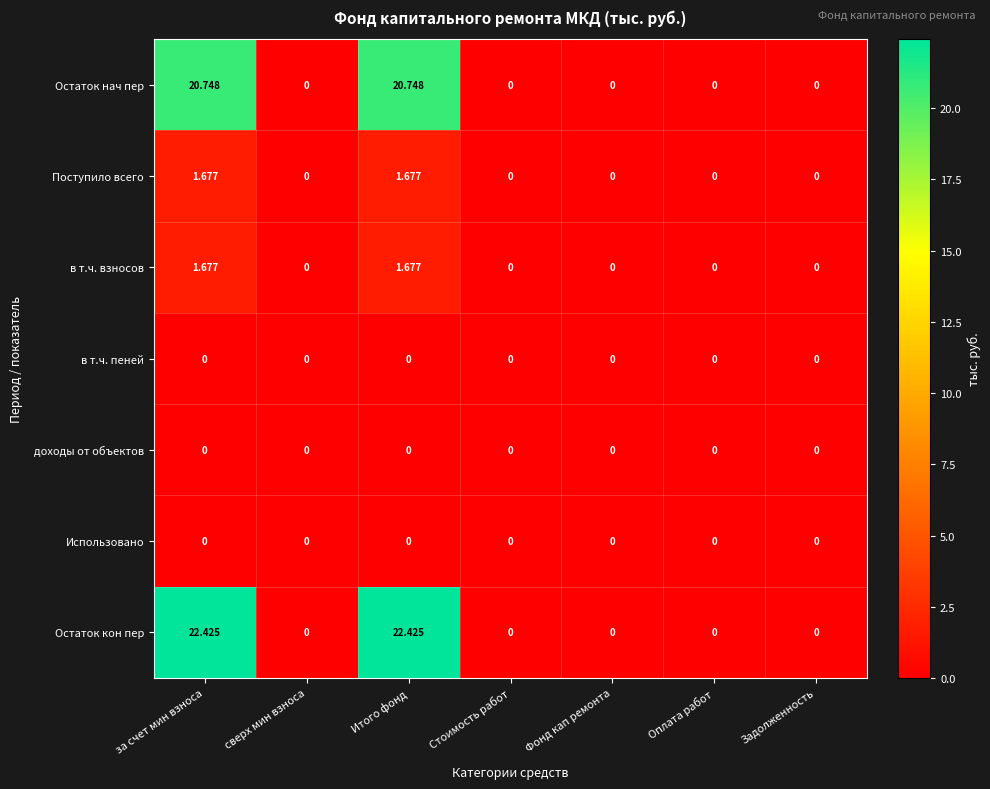

How many categories are shown in the chart?

7